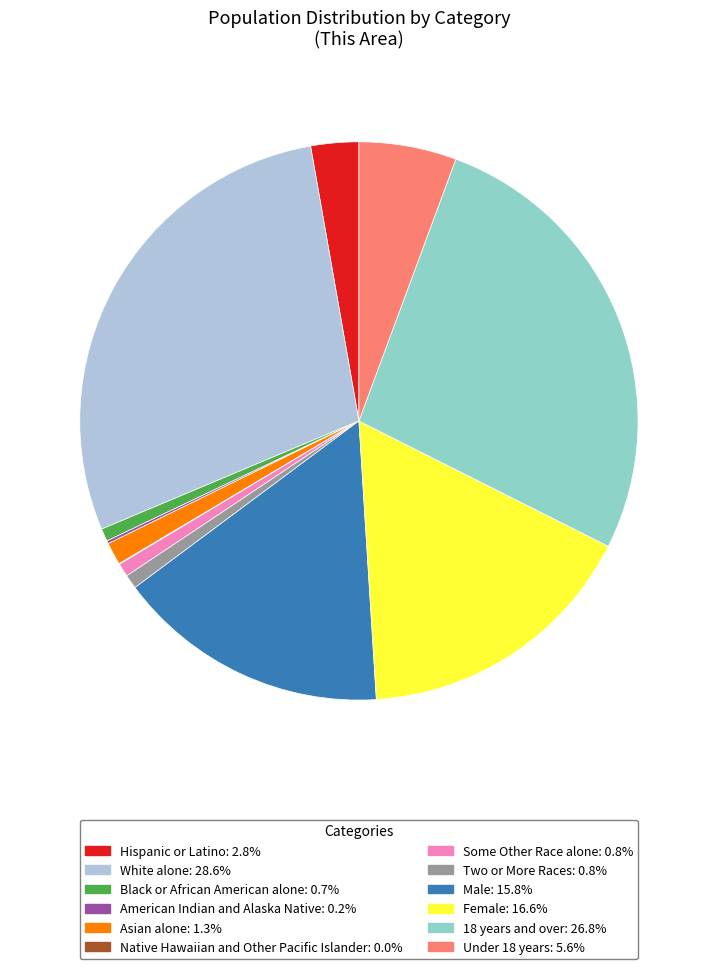

Is there a majority slice in this chart?

No